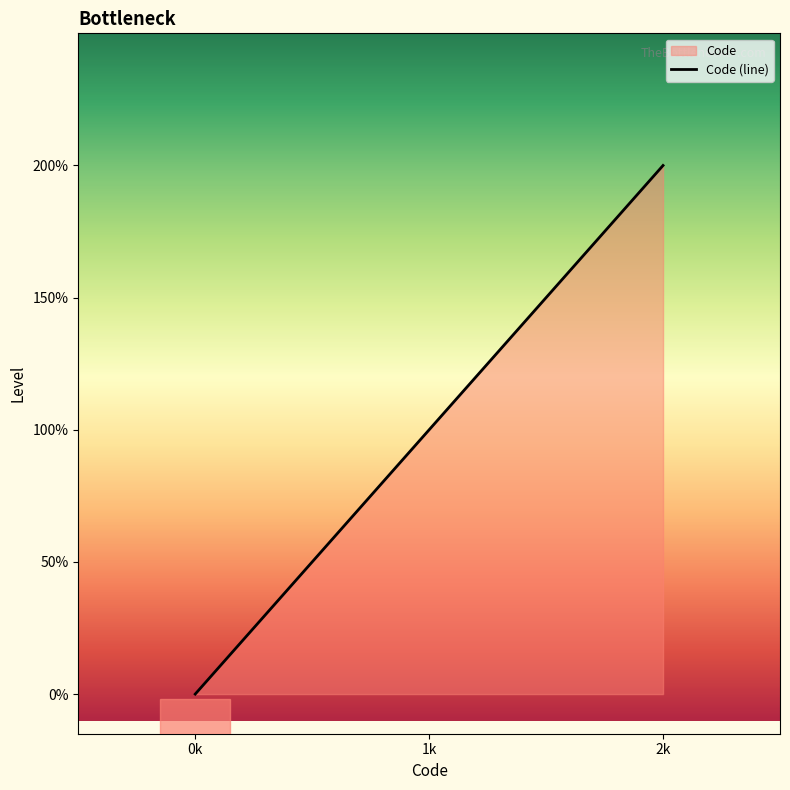

How many values are above zero?

2